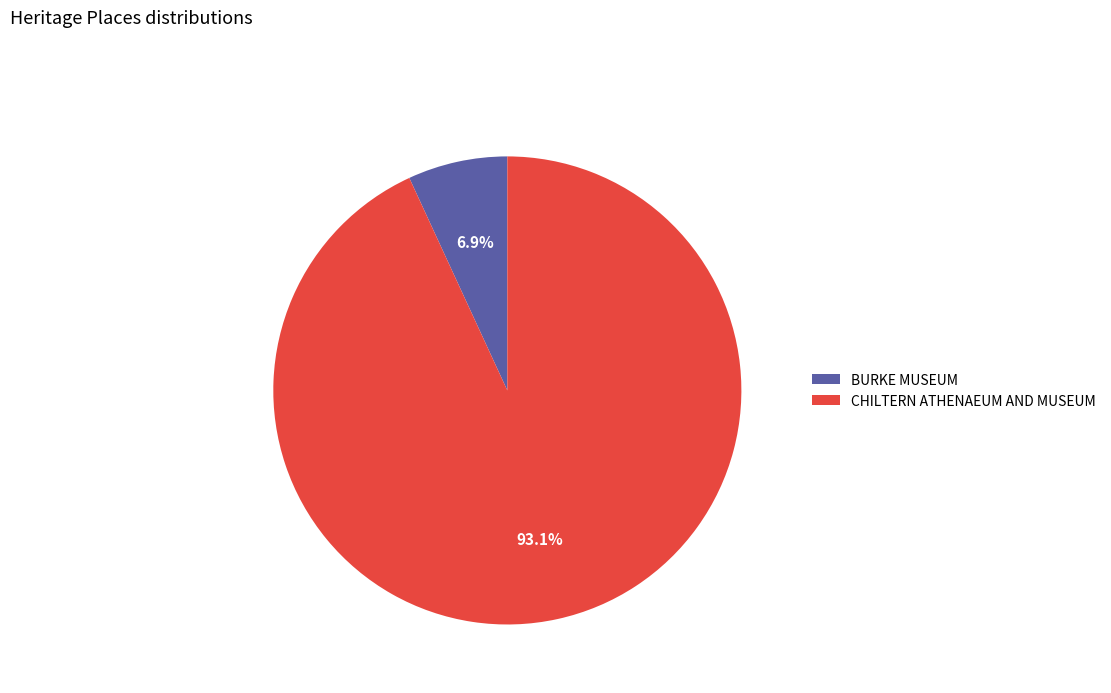

To the nearest percent, what is the average slice percentage?

50%